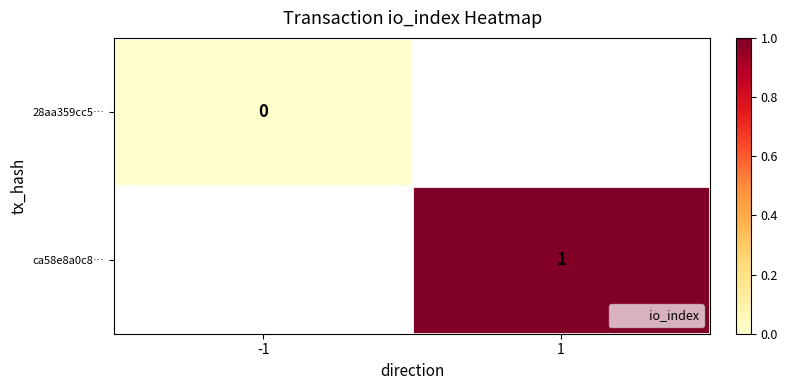

At which label is 28aa359cc5… closest to 0?

-1